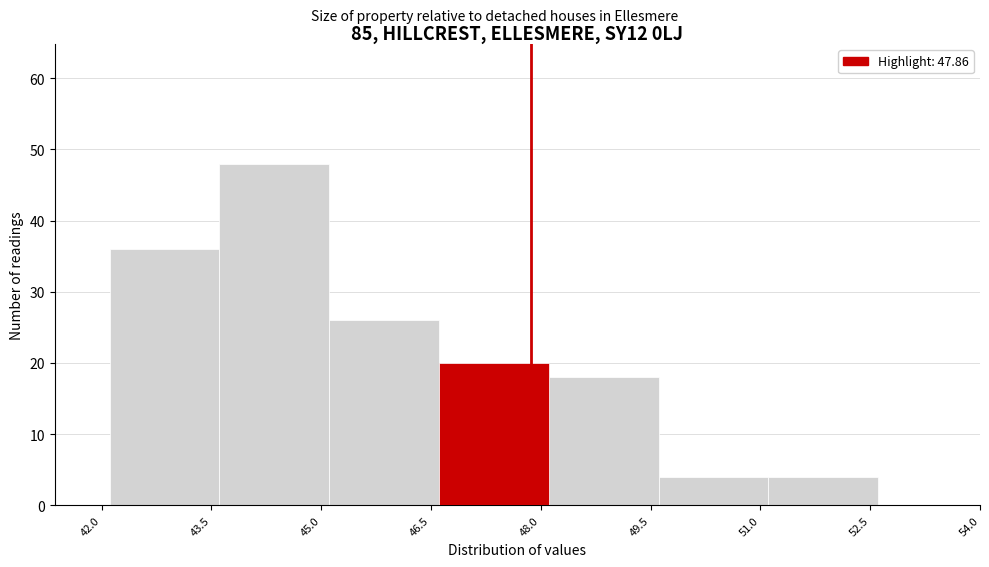

Which range on the x-axis has the tallest bar?

43.6 to 45.2